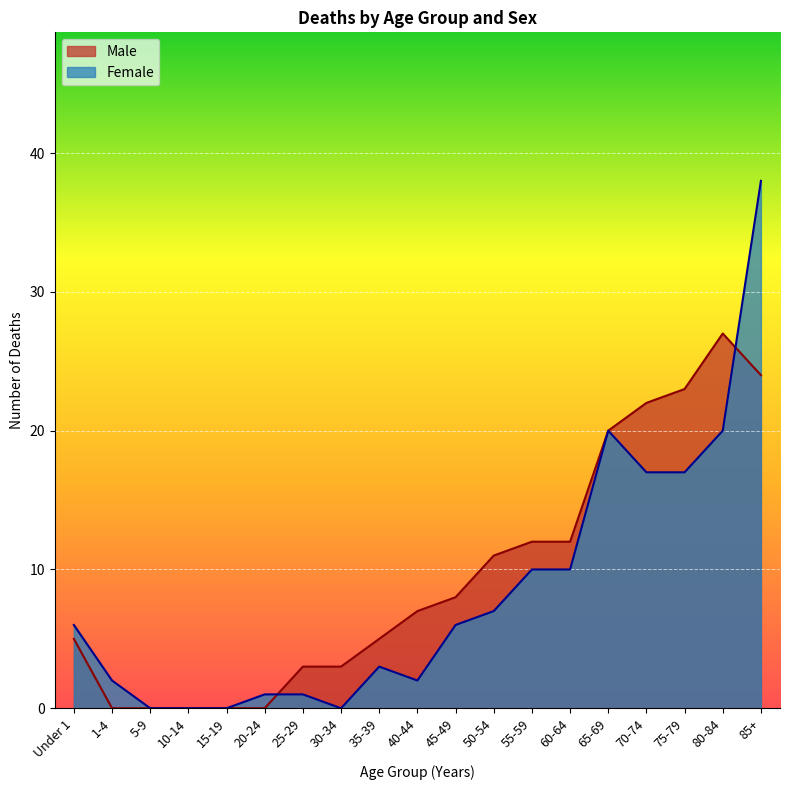

Rank the series by their average value, from highest to lowest.

Male, Female